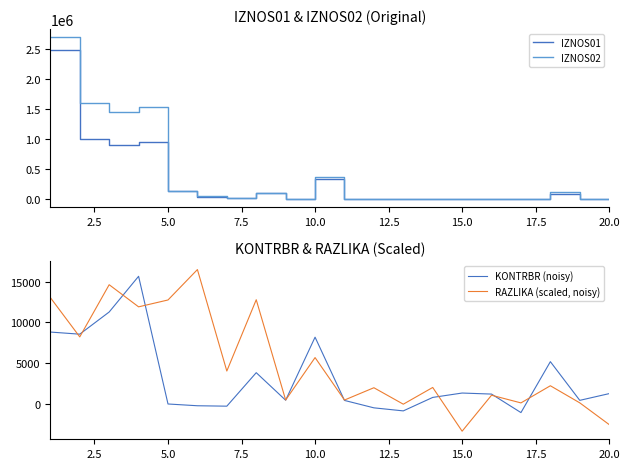

Is this an area chart (filled region under the line)?

No